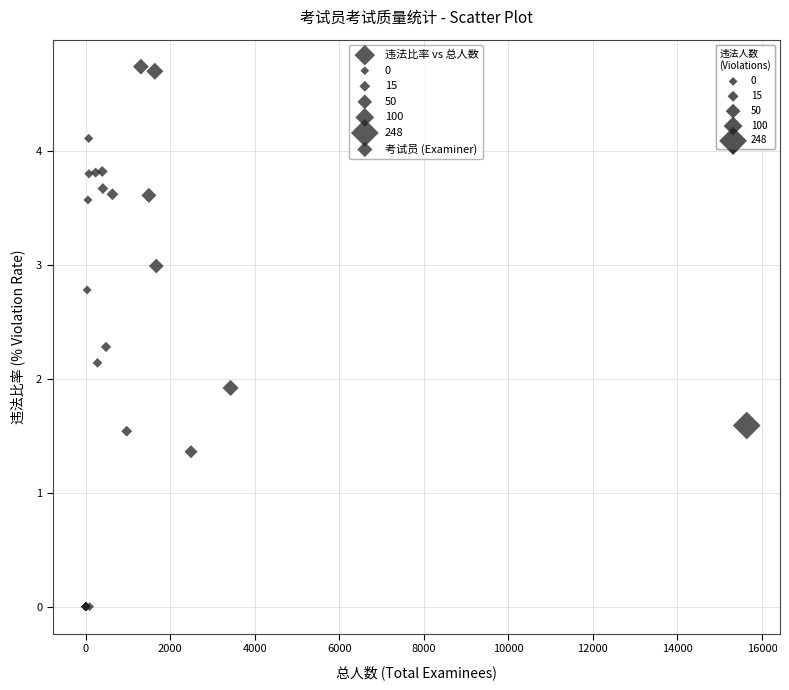

What Y value in the scatter plot is closest to 2?

1.9